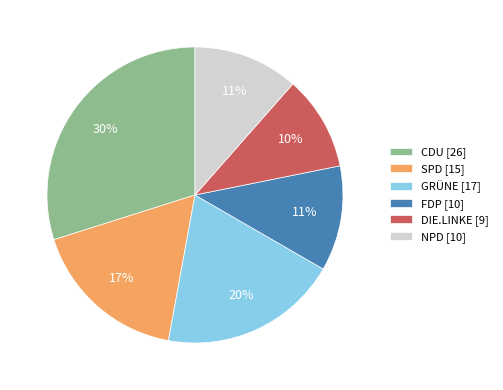

What is the smallest slice in the pie chart?

DIE.LINKE